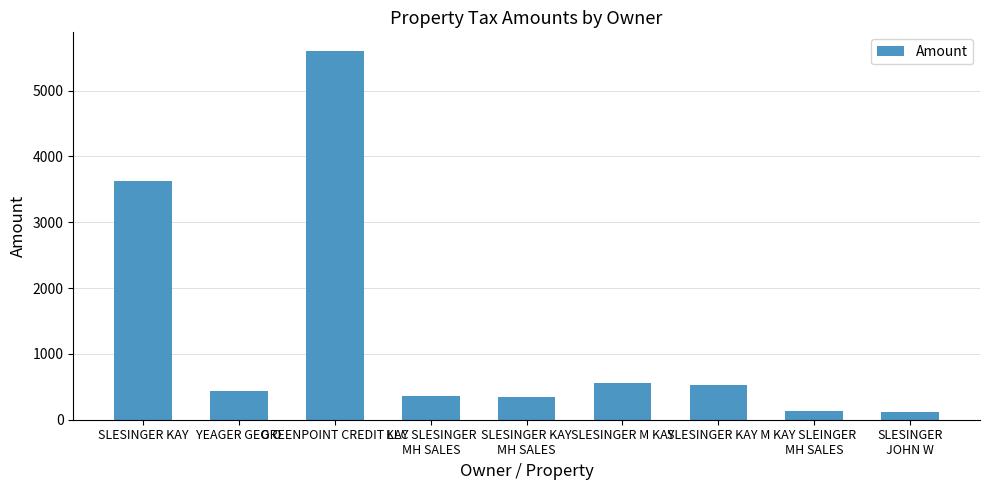

What is the change in value from SLESINGER KAY to KAY SLEINGER
MH SALES?

-3496.2